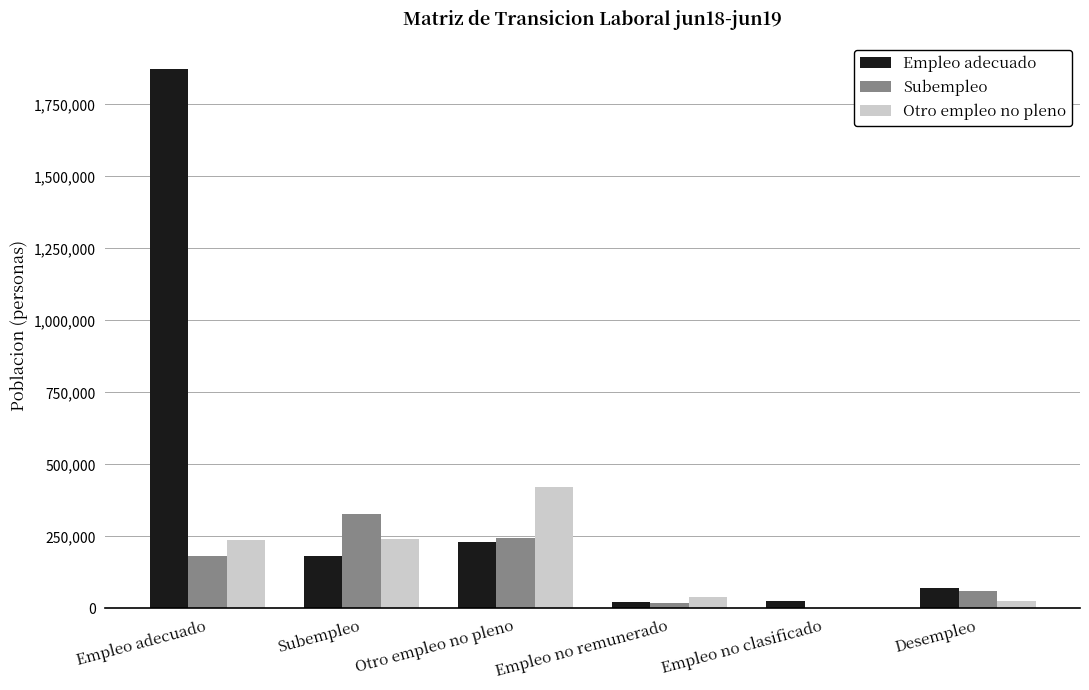

Which category has the highest value in the Subempleo series?

Subempleo